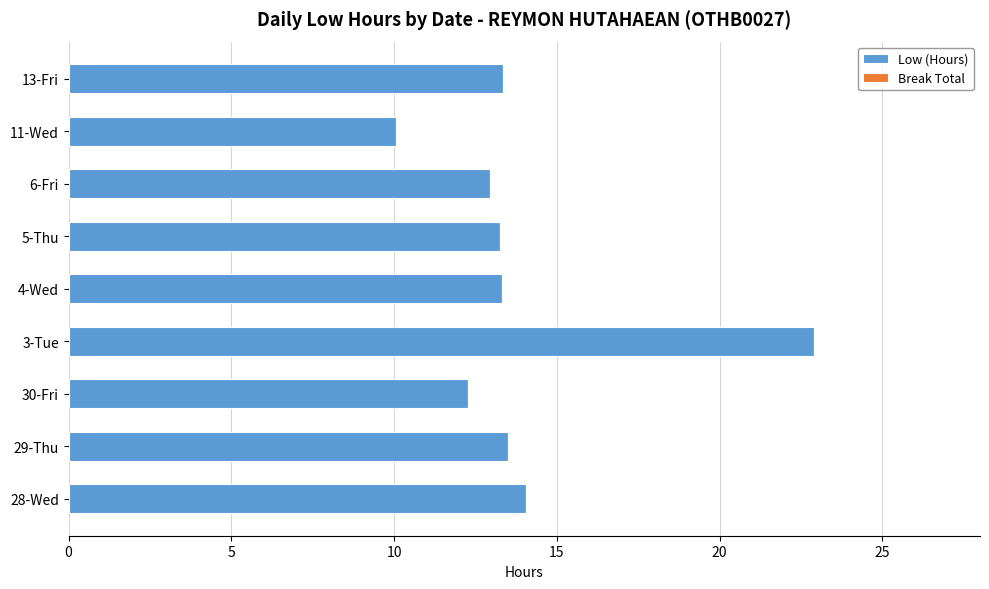

Does the chart contain stacked bars?

No